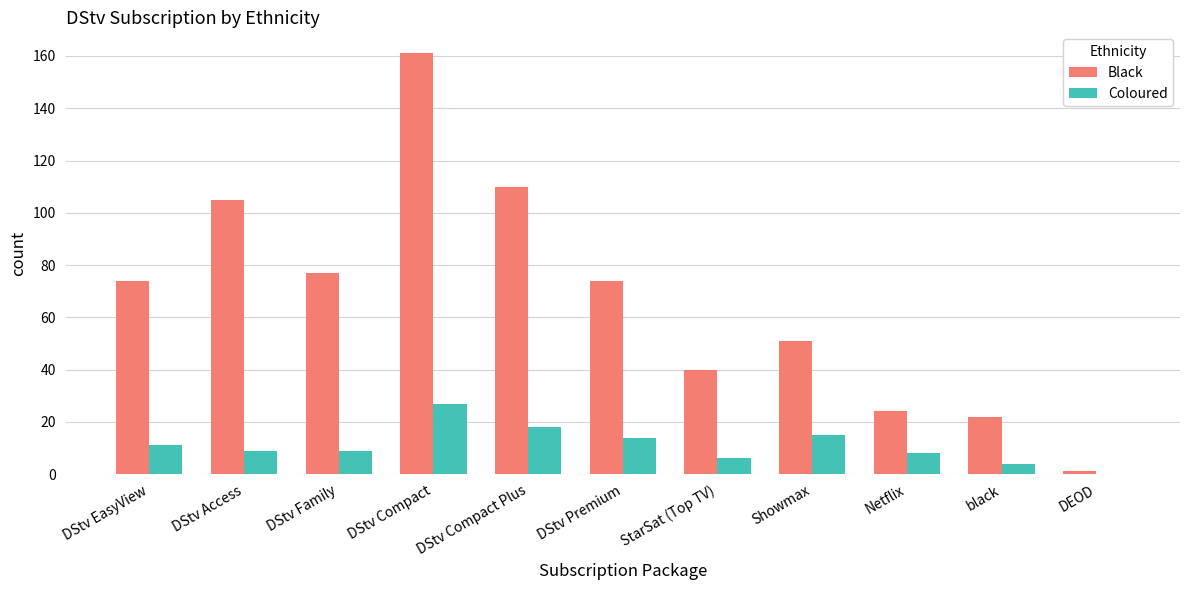

The value of Coloured at DStv EasyView is 11. True or false?

True